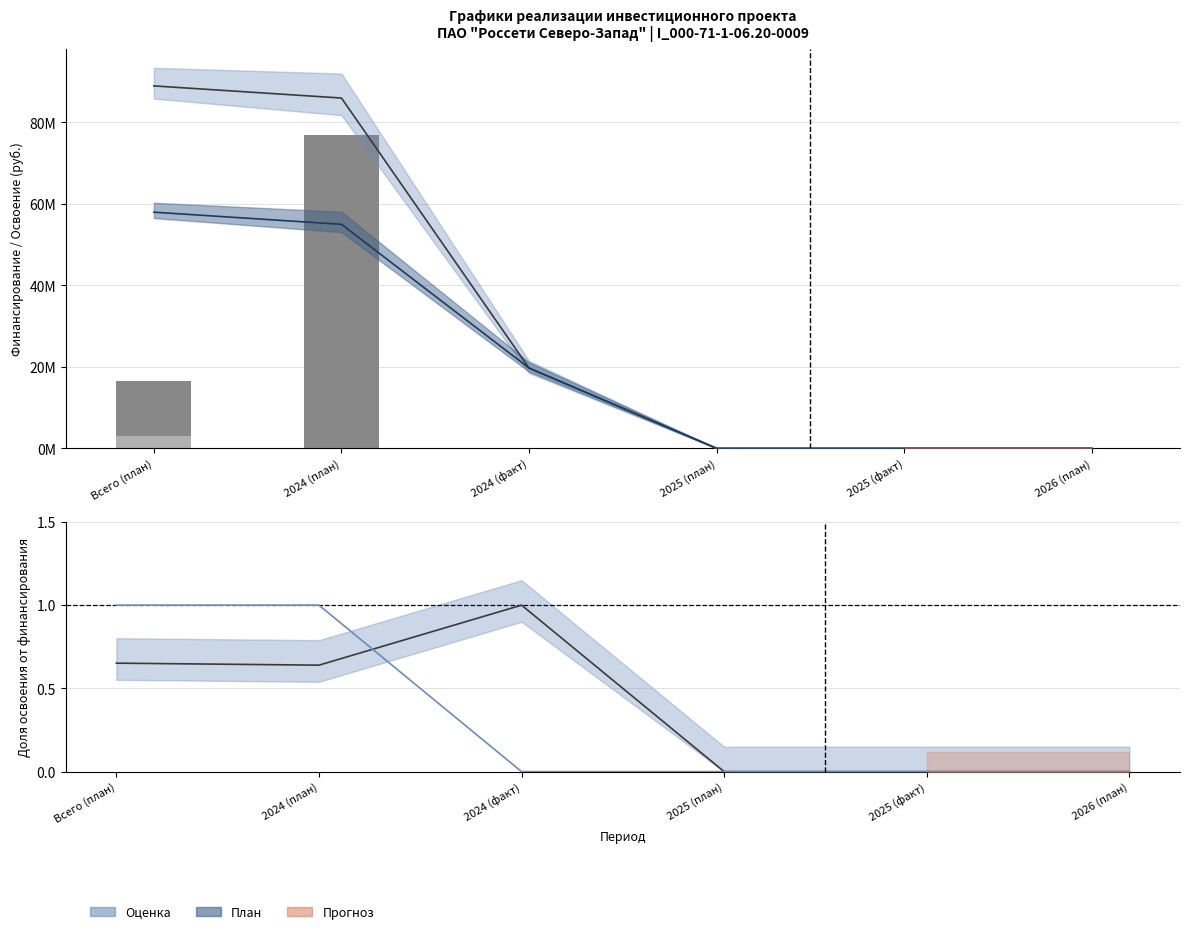

What value does the Освоение (план) series have at 2024 (факт)?

19705100.0